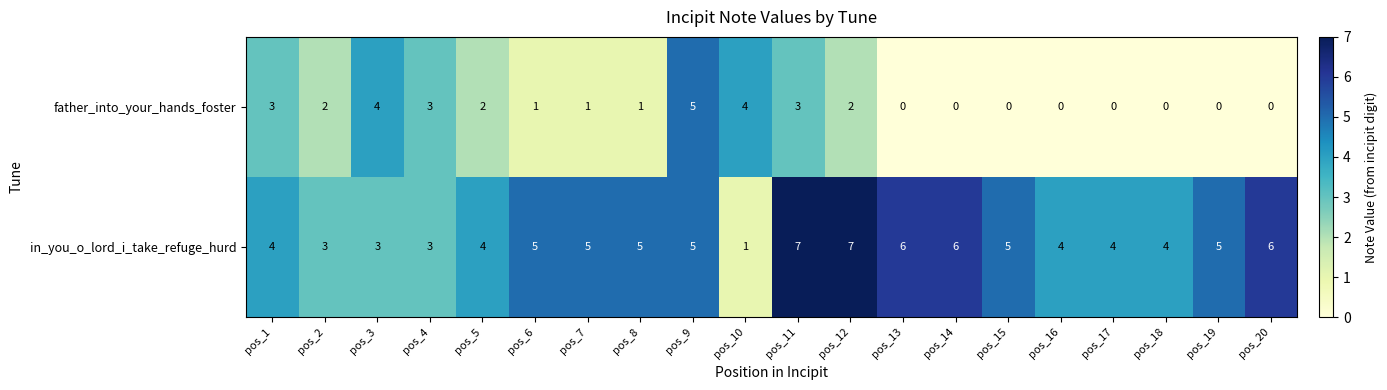

Rank the series by their maximum value, from lowest to highest.

father_into_your_hands_foster, in_you_o_lord_i_take_refuge_hurd